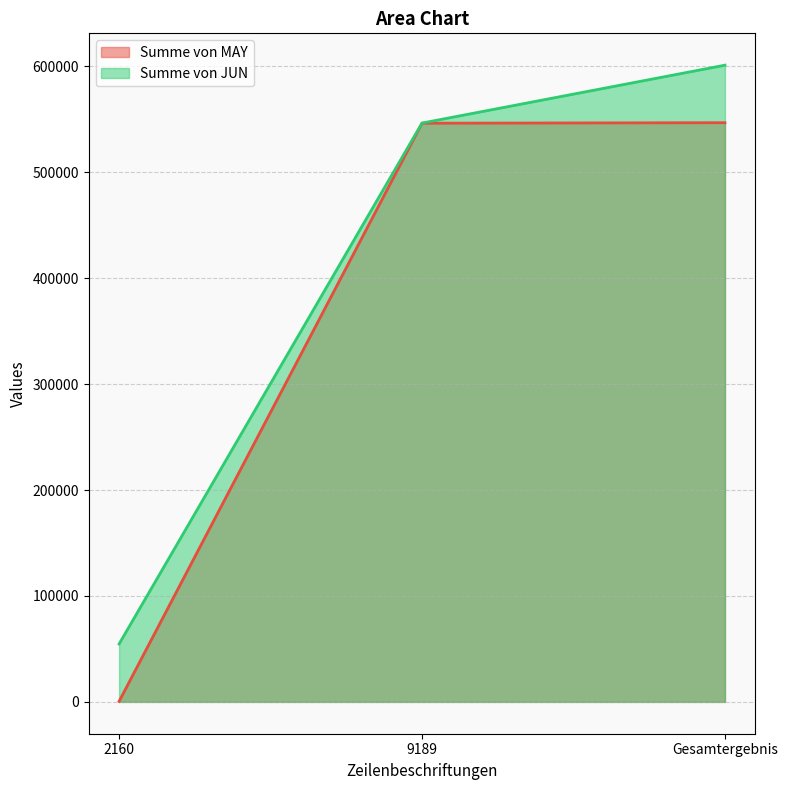

What is the average value of the Summe von JUN series?

400804